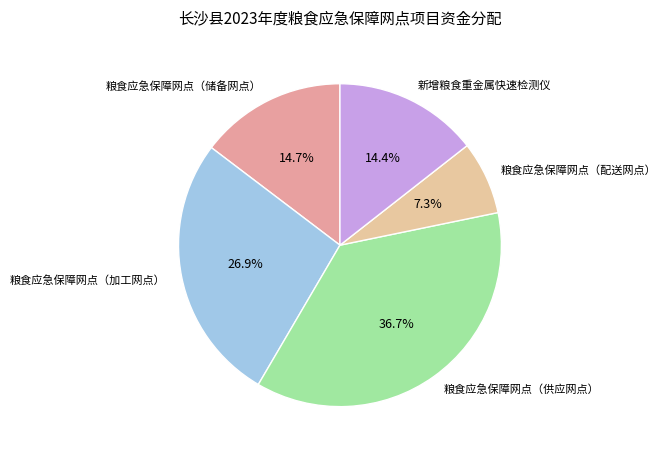

What is the ratio of the value at 粮食应急保障网点（储备网点） to the value at 粮食应急保障网点（供应网点）?

0.4